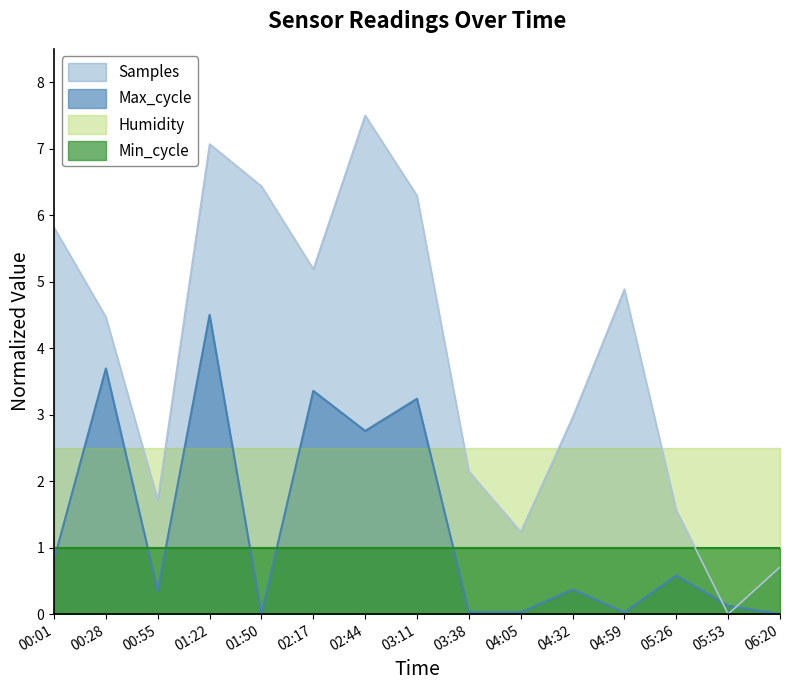

Reading left to right, extract all data points from this chart.

Samples: 5.8	4.5	1.7	7.1	6.4	5.2	7.5	6.3	2.1	1.2	3.0	4.9	1.6	0.0	0.7
Max_cycle: 0.8	3.7	0.4	4.5	0.0	3.4	2.8	3.2	0.0	0.0	0.4	0.0	0.6	0.1	0.0